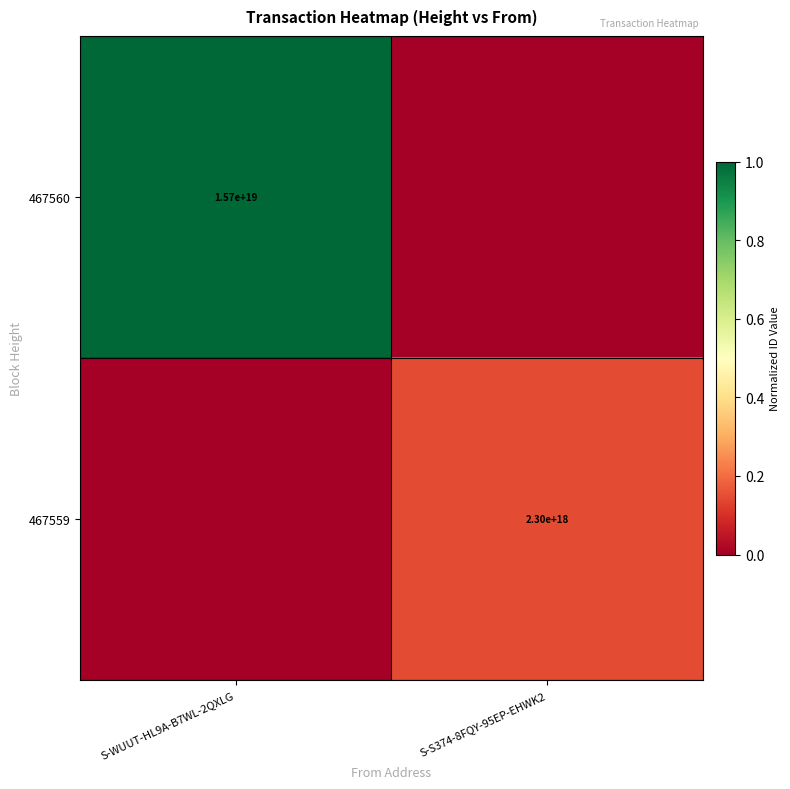

At how many categories does at least one series exceed 0?

2